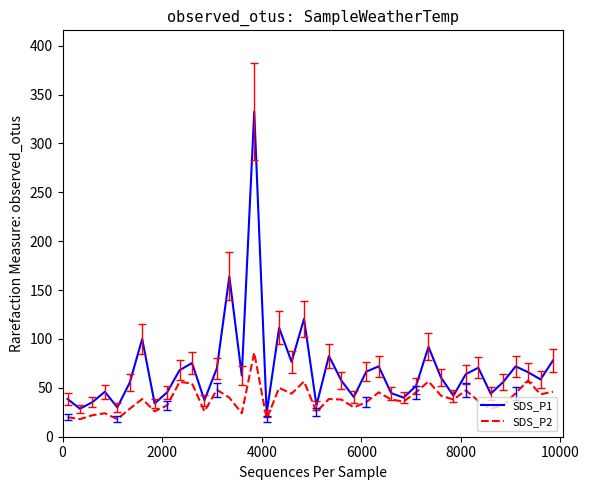

List the series in order of their peak value, highest first.

SDS_P1, SDS_P2